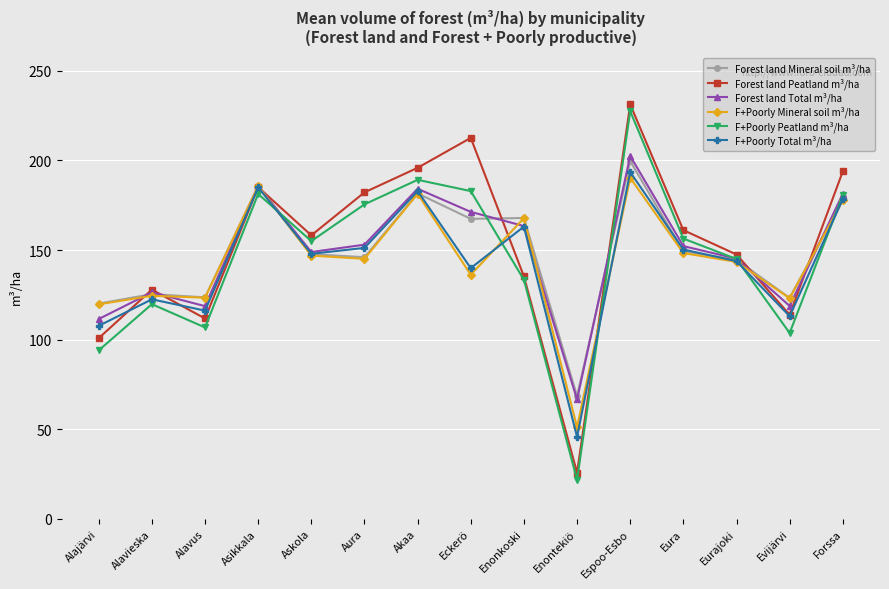

Which series has the widest spread of values?

F+Poorly Peatland m³/ha